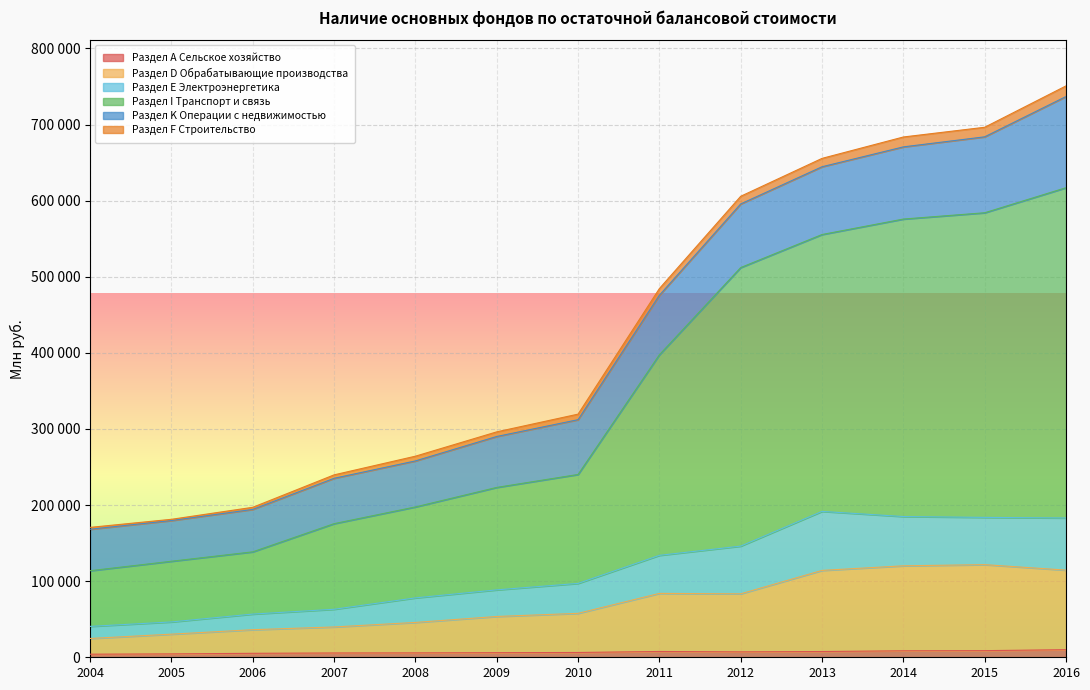

Which category has the lowest value across all series?

2004